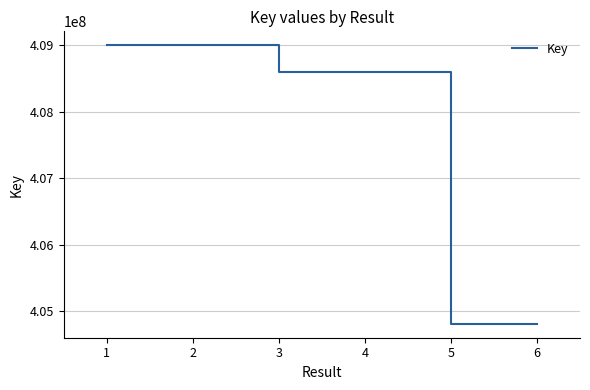

What is the difference between the maximum and second lowest values?

4182437